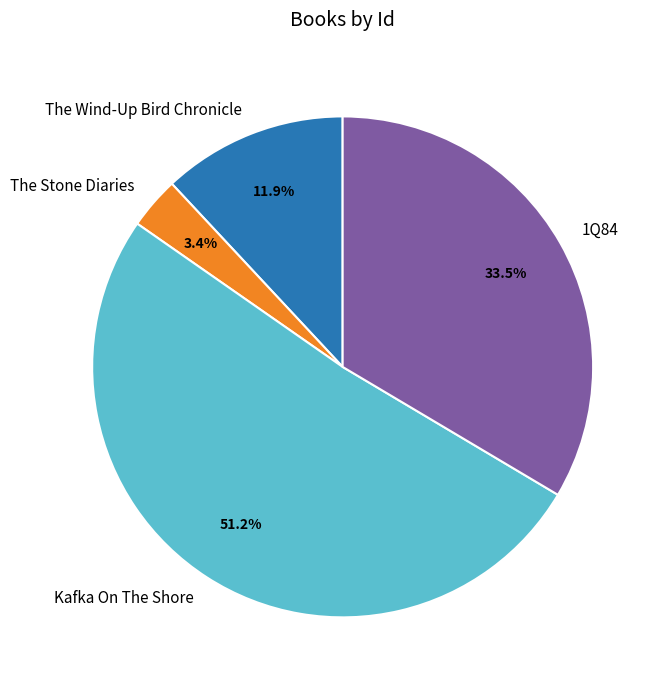

Does The Stone Diaries account for over 50% of the chart?

No